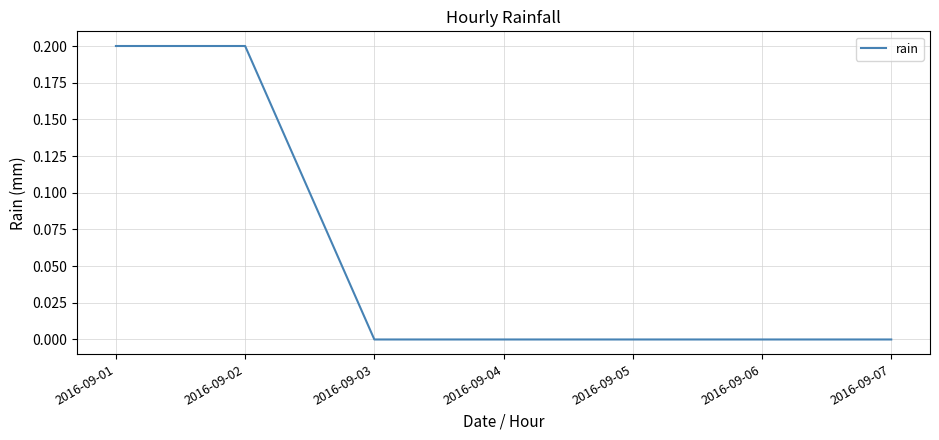

Is it true that the value at 2016-09-07 is 0.0?

True